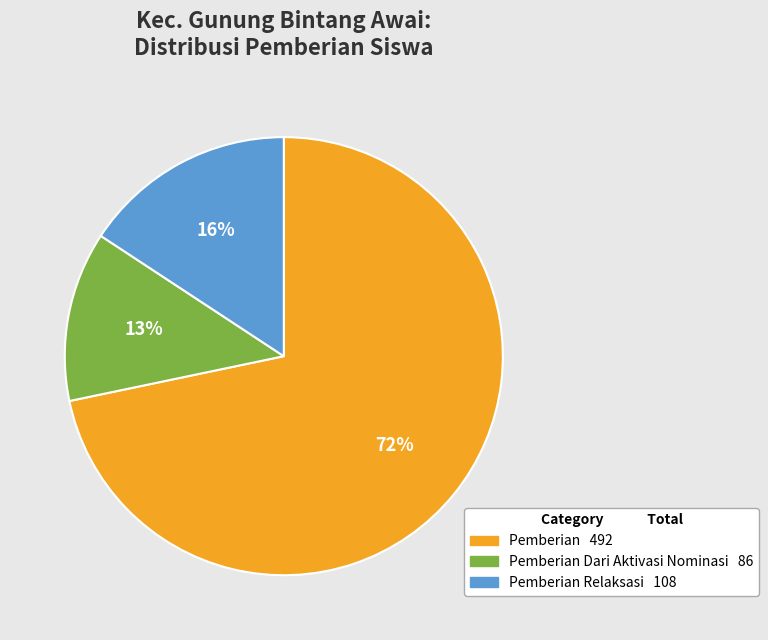

Does any single category account for the majority?

Yes